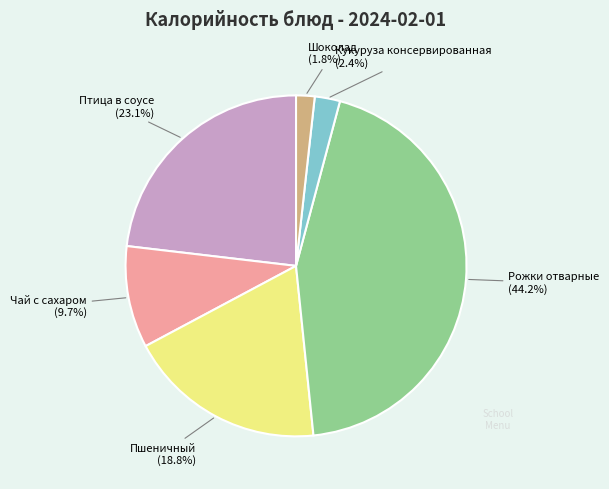

To the nearest percent, what portion does Кукуруза консервированная represent?

2%